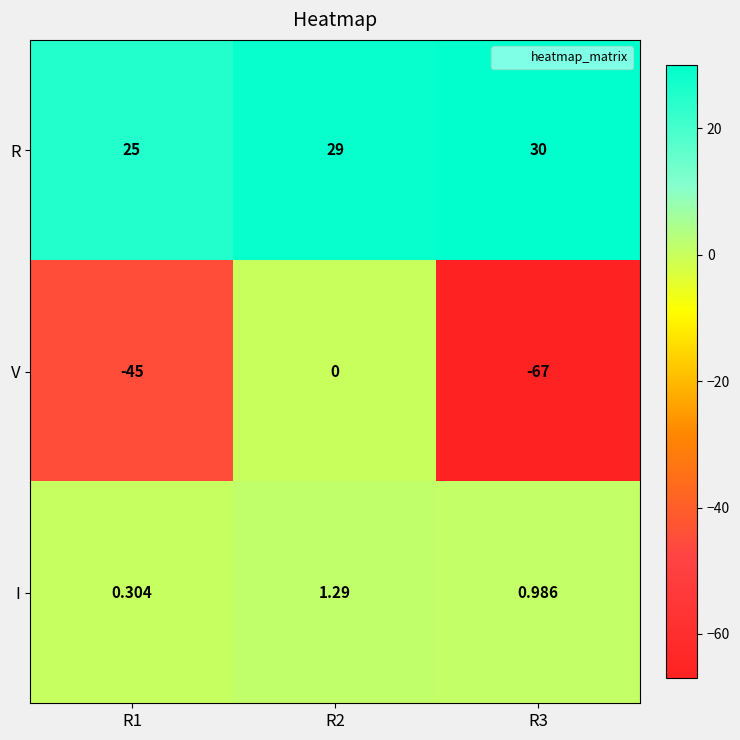

Rank the series by their maximum value, from highest to lowest.

R, I, V